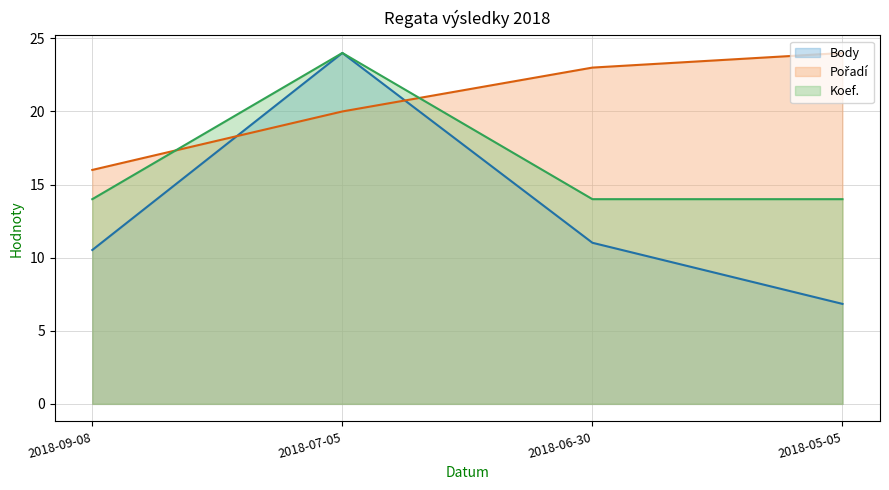

What is the difference between the maximum and second lowest values in the Koef. series?

10.0